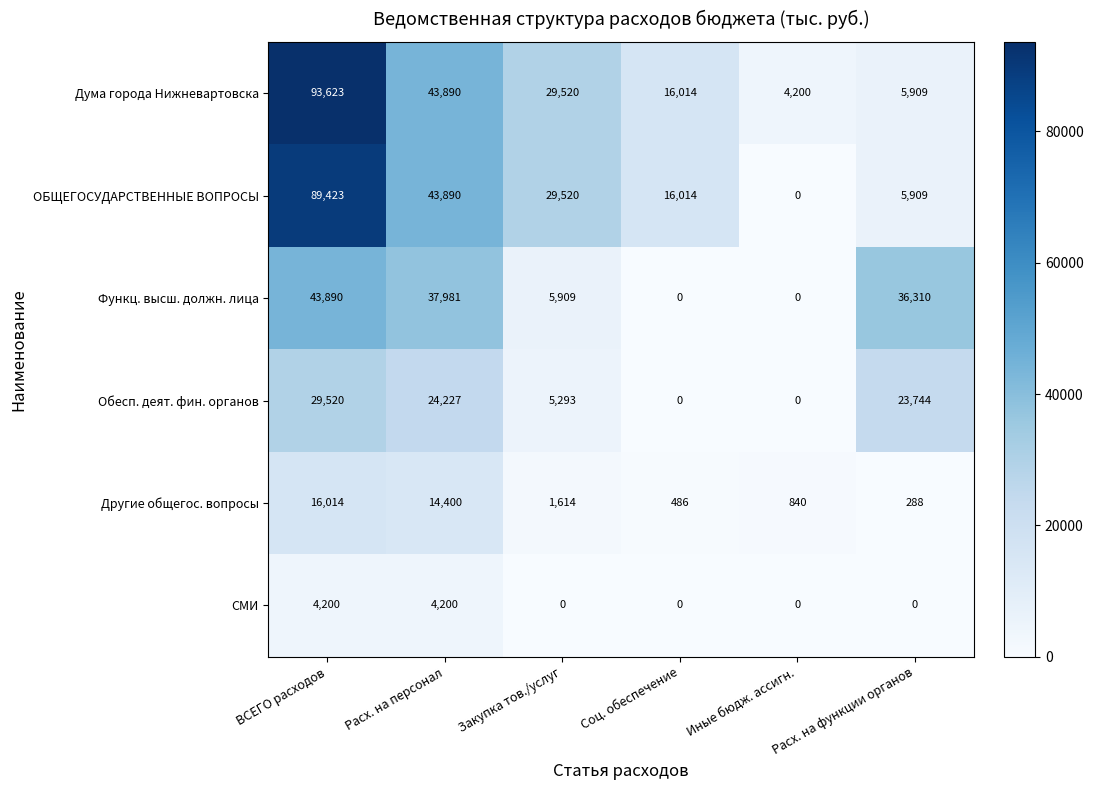

What is the sum of all Функц. высш. должн. лица values?

124090